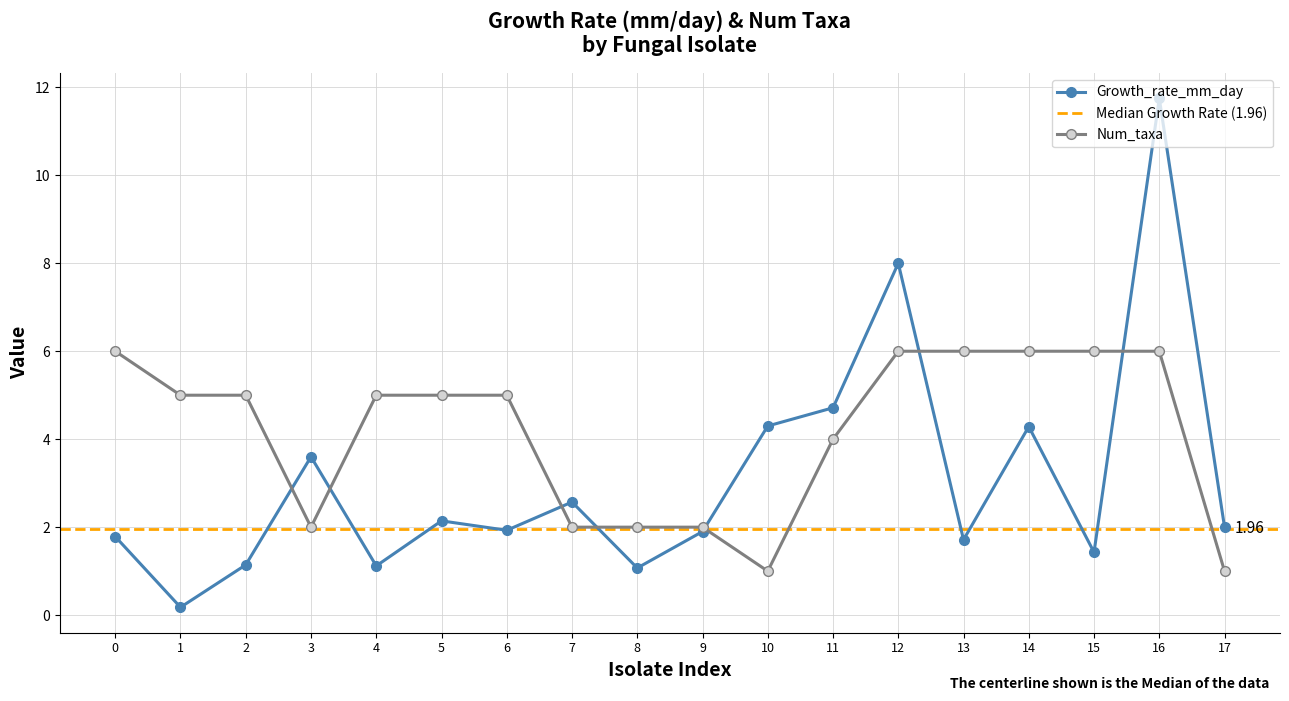

Is it true that Growth_rate_mm_day equals 0.7 at 15?

False